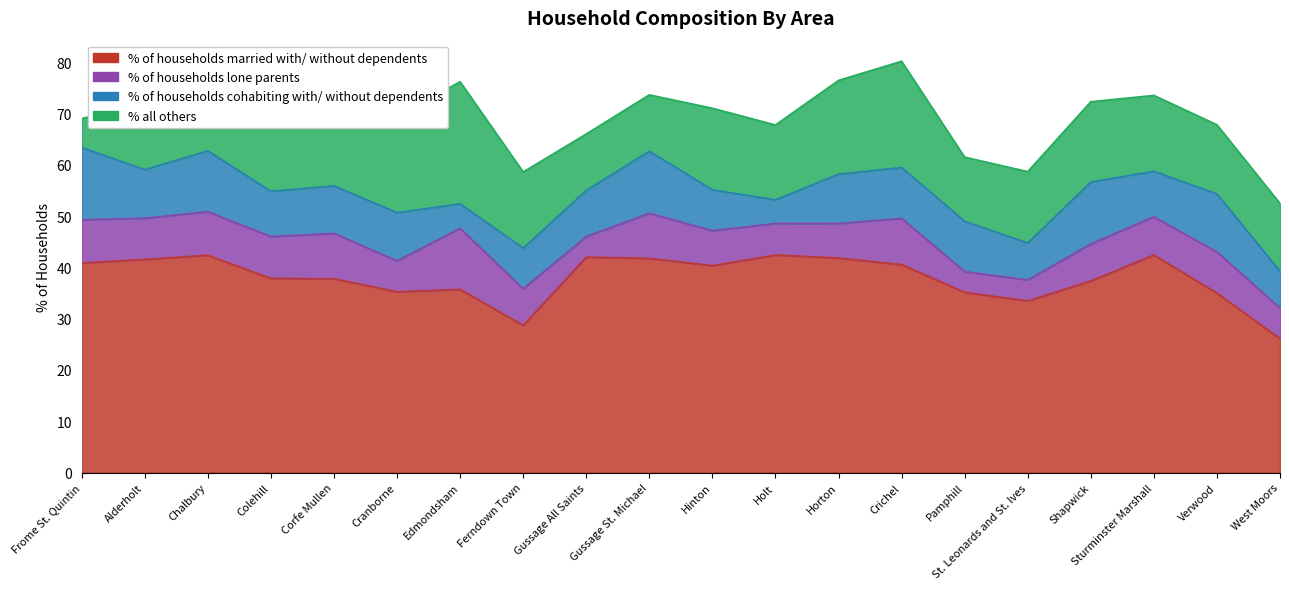

Reading right to left, what are all the values shown in this chart?

% of households married with/ without dependents: West Moors=26.1	Verwood=35.0	Sturminster Marshall=42.4	Shapwick=37.3	St. Leonards and St. Ives=33.5	Pamphill=35.1	Crichel=40.5	Horton=41.8	Holt=42.4	Hinton=40.3	Gussage St. Michael=41.8	Gussage All Saints=42.0	Ferndown Town=28.7	Edmondsham=35.7	Cranborne=35.2	Corfe Mullen=37.8	Colehill=37.9	Chalbury=42.4	Alderholt=41.6	Frome St. Quintin=40.8
% of households lone parents: West Moors=6.0	Verwood=8.0	Sturminster Marshall=7.5	Shapwick=7.2	St. Leonards and St. Ives=4.1	Pamphill=4.1	Crichel=9.0	Horton=6.7	Holt=6.1	Hinton=6.8	Gussage St. Michael=8.8	Gussage All Saints=4.0	Ferndown Town=7.1	Edmondsham=11.9	Cranborne=6.0	Corfe Mullen=8.9	Colehill=8.2	Chalbury=8.5	Alderholt=8.0	Frome St. Quintin=8.5
% of households cohabiting with/ without dependents: West Moors=7.2	Verwood=11.3	Sturminster Marshall=8.9	Shapwick=12.0	St. Leonards and St. Ives=7.2	Pamphill=9.8	Crichel=9.9	Horton=9.6	Holt=4.6	Hinton=8.0	Gussage St. Michael=12.1	Gussage All Saints=9.0	Ferndown Town=7.9	Edmondsham=4.8	Cranborne=9.4	Corfe Mullen=9.2	Colehill=8.8	Chalbury=11.9	Alderholt=9.5	Frome St. Quintin=14.1
% all others: West Moors=13.2	Verwood=13.5	Sturminster Marshall=14.8	Shapwick=15.7	St. Leonards and St. Ives=13.9	Pamphill=12.5	Crichel=20.7	Horton=18.3	Holt=14.6	Hinton=15.9	Gussage St. Michael=11.0	Gussage All Saints=11.0	Ferndown Town=14.8	Edmondsham=23.8	Cranborne=18.8	Corfe Mullen=15.4	Colehill=13.3	Chalbury=6.8	Alderholt=12.7	Frome St. Quintin=5.6